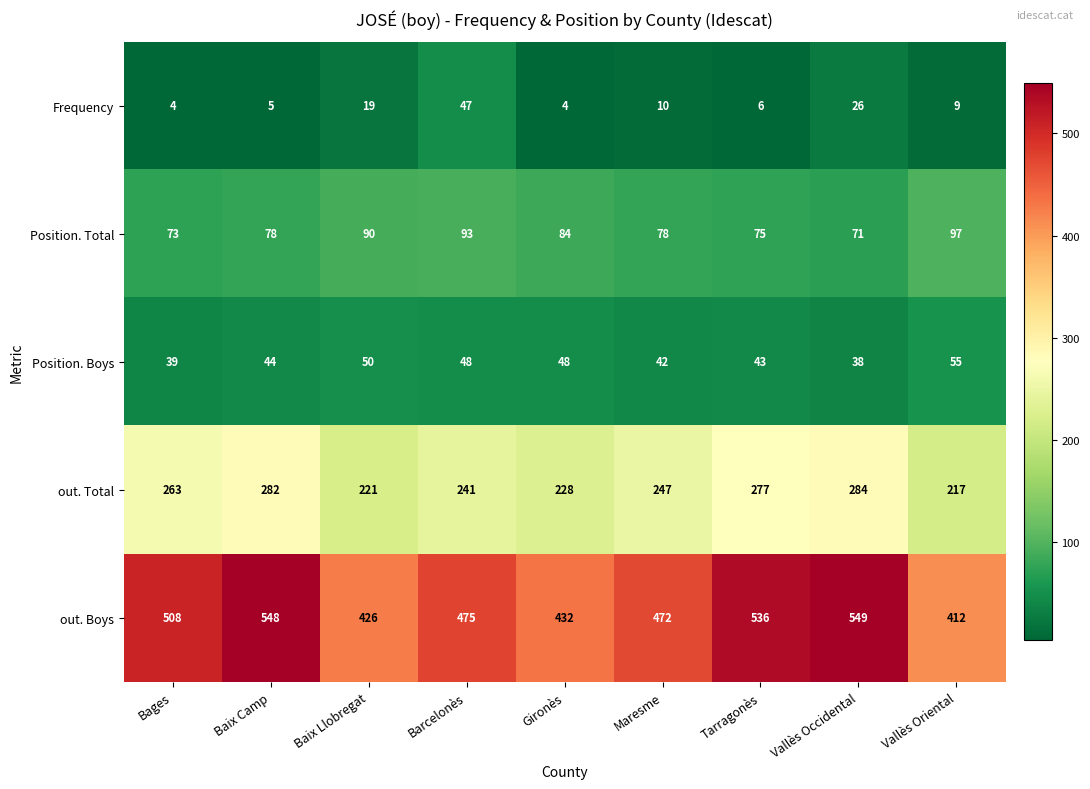

True or false: Frequency has a value of 9 at Baix Llobregat.

False